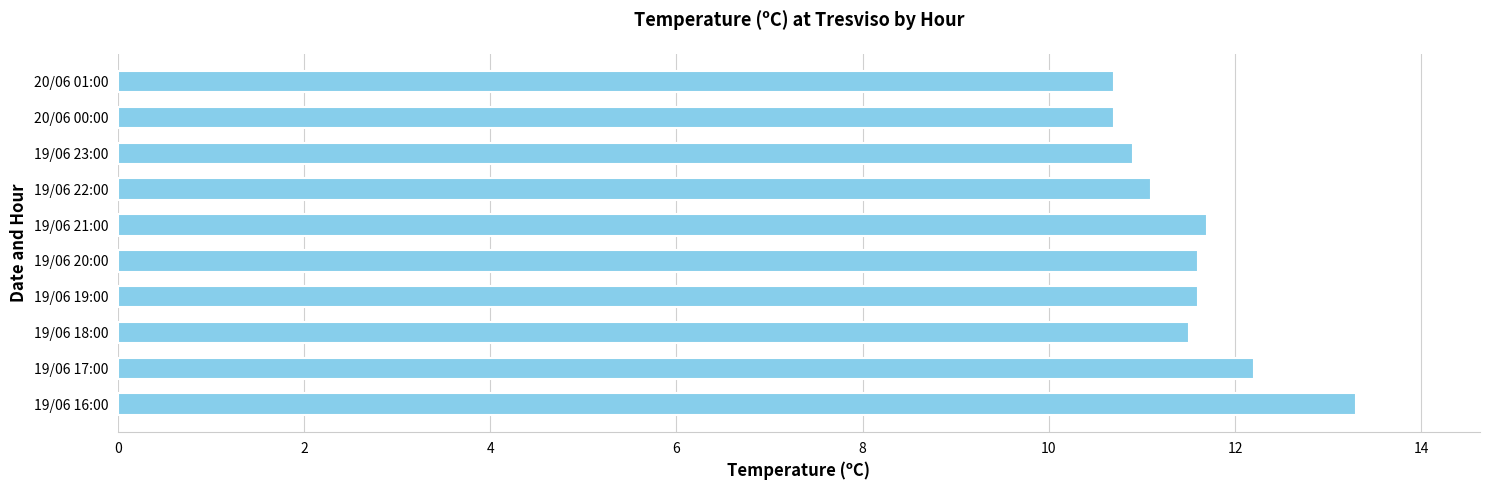

What is the difference between the second highest and minimum values?

1.5